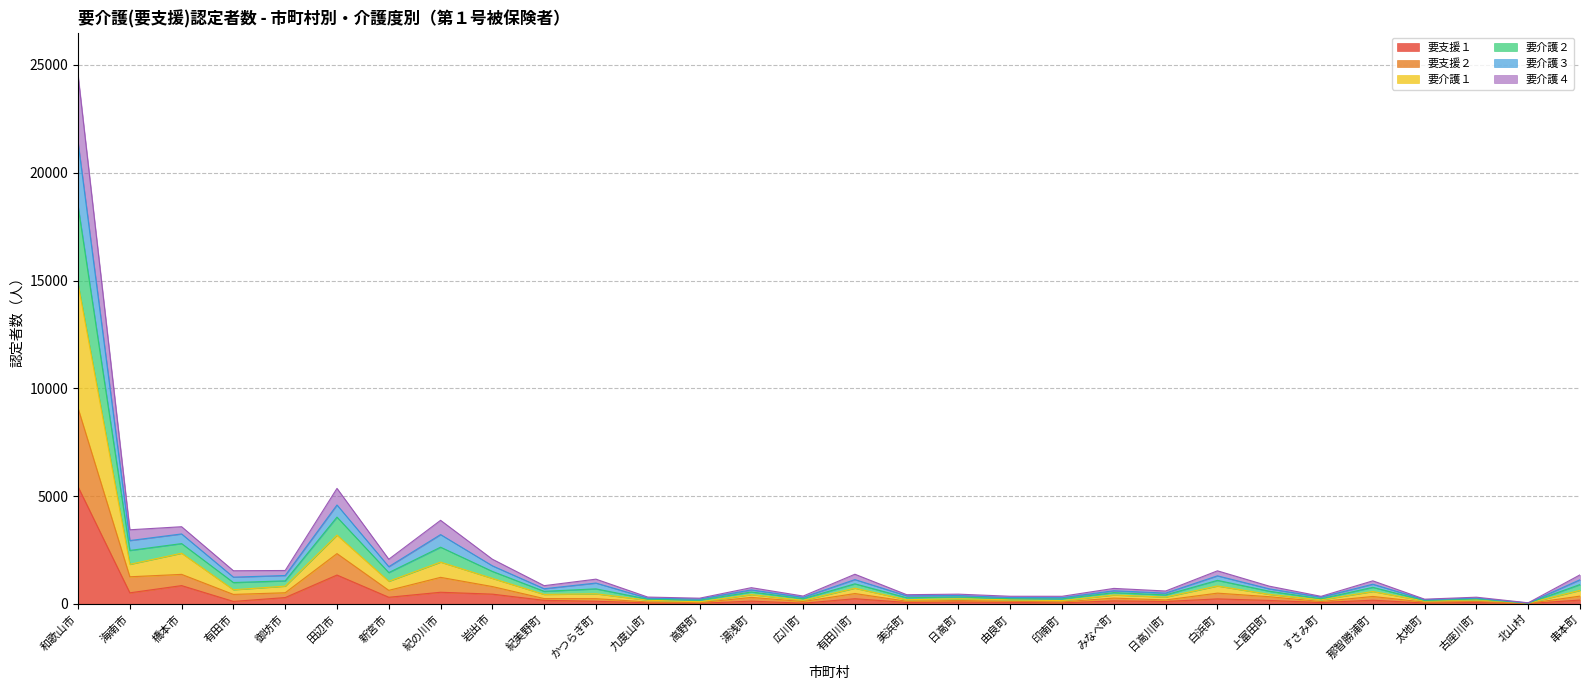

The 要支援１ series shows 389 at 白浜町. True or false?

False